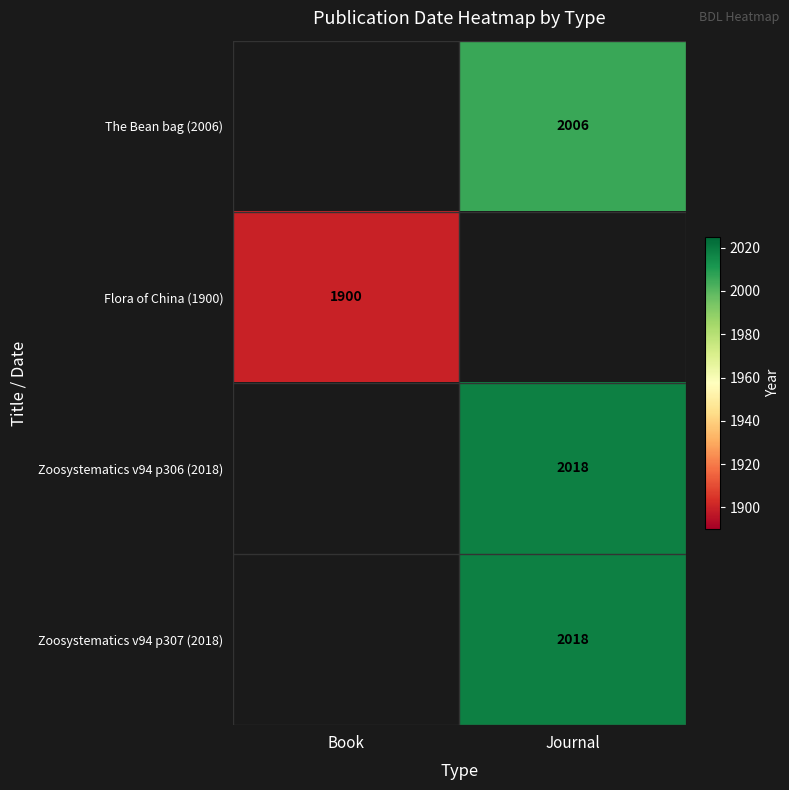

True or false: Zoosystematics v94 p307 (2018) has a value of 2018 at Journal.

True